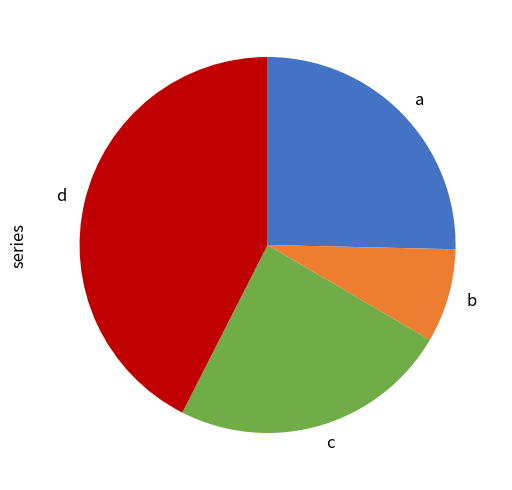

Which has a higher value, d or c?

d